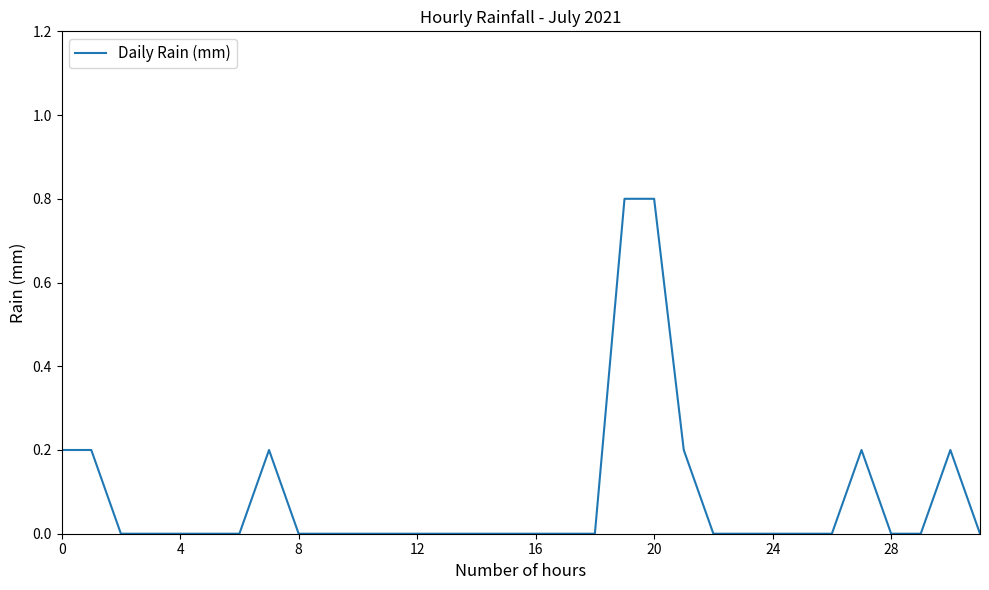

Does the chart display data point markers on the line(s)?

No